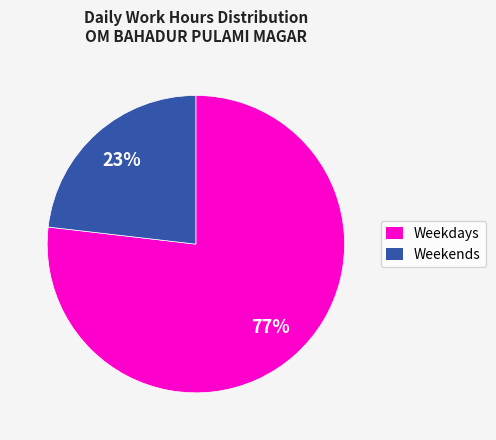

Which category has the smallest portion of the pie?

Weekends